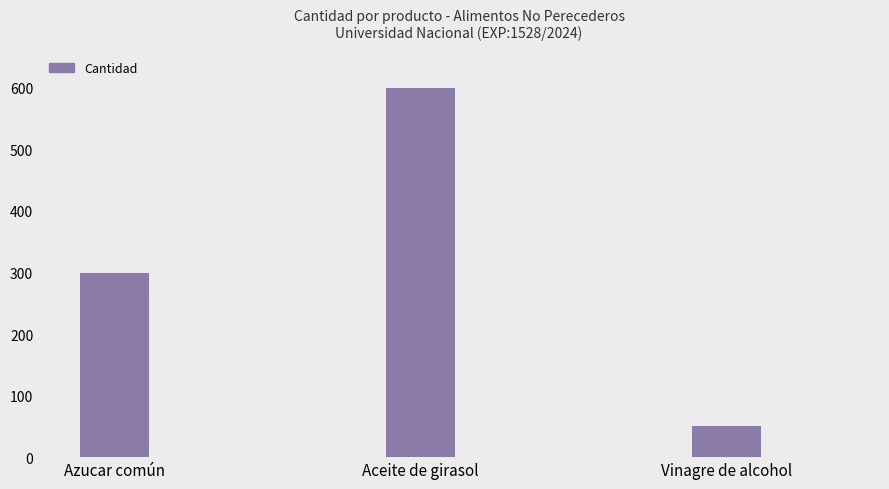

How many bars are there in total?

3